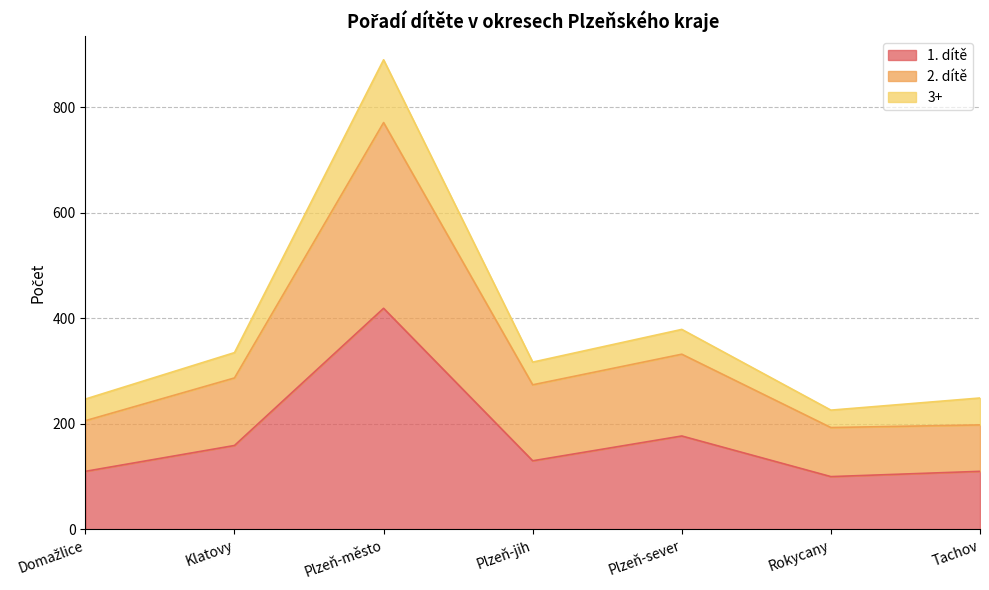

How many interior local peaks does the 2. dítě series have?

2